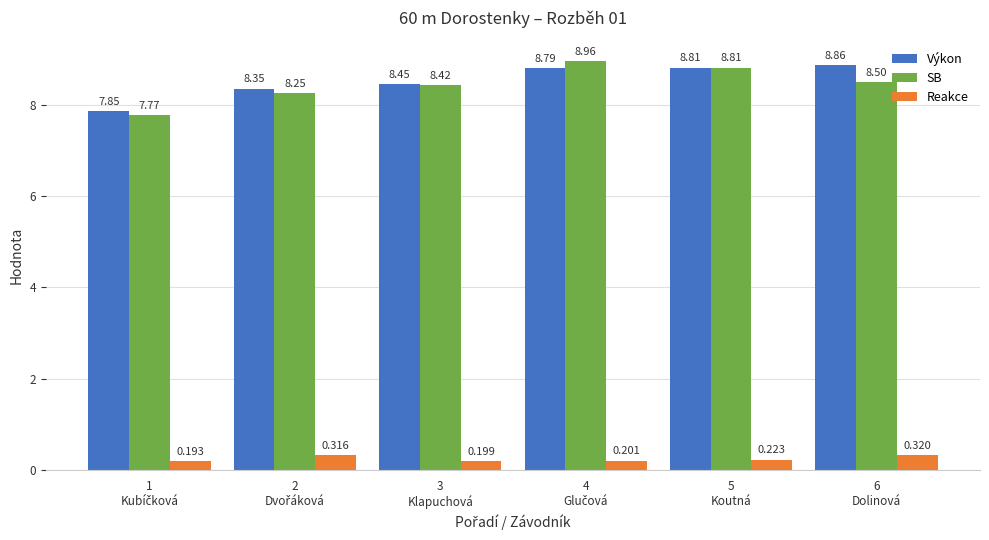

Which series has the largest total across all categories?

Výkon